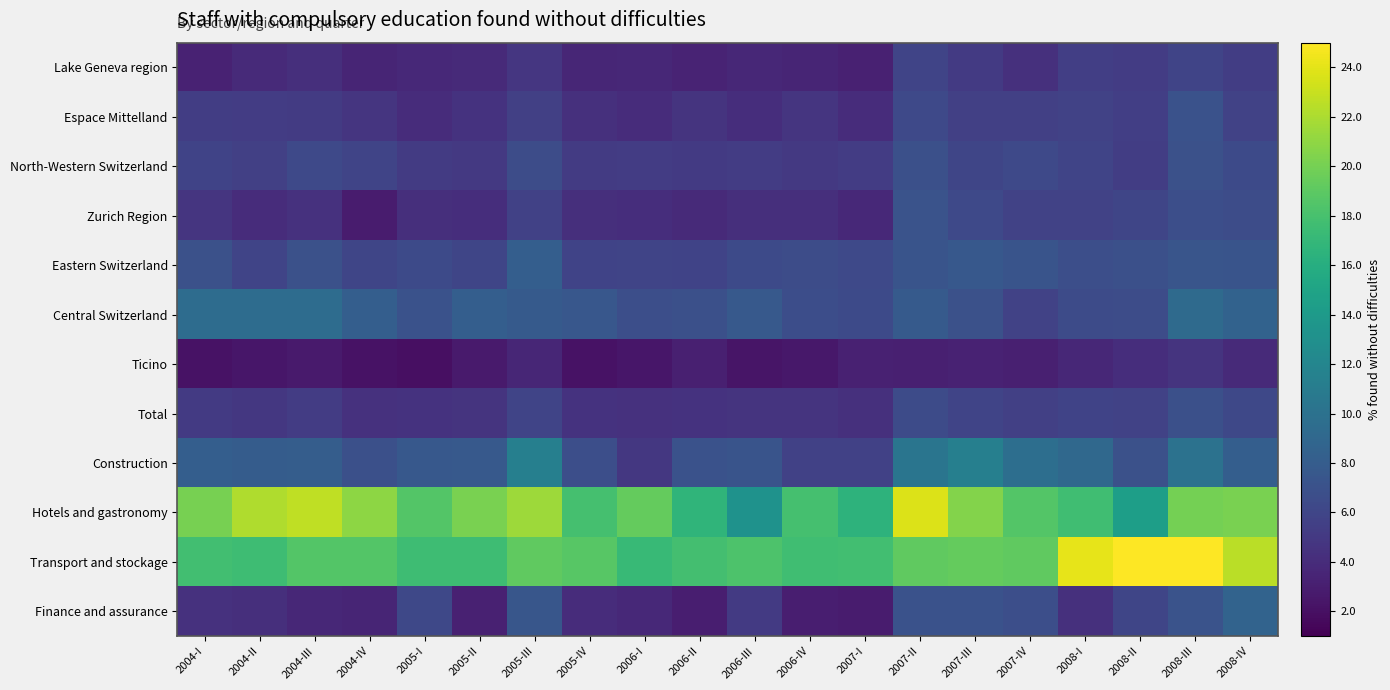

Reading left to right, transcribe all the data shown in this chart.

Lake Geneva region: 2004-I=3.3	2004-II=3.9	2004-III=4.3	2004-IV=3.5	2005-I=3.8	2005-II=3.8	2005-III=4.8	2005-IV=3.6	2006-I=3.6	2006-II=3.4	2006-III=3.7	2006-IV=3.4	2007-I=3.2	2007-II=5.9	2007-III=5.1	2007-IV=4.4	2008-I=5.4	2008-II=5.3	2008-III=5.9	2008-IV=5.4
Espace Mittelland: 2004-I=5.4	2004-II=5.3	2004-III=5.1	2004-IV=4.7	2005-I=4.1	2005-II=4.5	2005-III=5.5	2005-IV=4.3	2006-I=4.1	2006-II=4.6	2006-III=4.2	2006-IV=4.7	2007-I=4.0	2007-II=6.3	2007-III=5.5	2007-IV=5.5	2008-I=5.7	2008-II=5.4	2008-III=7.0	2008-IV=5.7
North-Western Switzerland: 2004-I=5.8	2004-II=5.6	2004-III=6.3	2004-IV=5.9	2005-I=5.2	2005-II=4.9	2005-III=6.6	2005-IV=5.1	2006-I=5.2	2006-II=5.1	2006-III=5.3	2006-IV=5.0	2007-I=5.2	2007-II=6.8	2007-III=6.0	2007-IV=6.3	2008-I=5.9	2008-II=5.4	2008-III=7.0	2008-IV=6.4
Zurich Region: 2004-I=4.7	2004-II=4.0	2004-III=4.5	2004-IV=2.8	2005-I=4.2	2005-II=4.1	2005-III=5.7	2005-IV=4.2	2006-I=4.1	2006-II=3.8	2006-III=4.2	2006-IV=4.2	2007-I=3.8	2007-II=7.1	2007-III=6.3	2007-IV=5.8	2008-I=5.7	2008-II=6.0	2008-III=6.8	2008-IV=6.6
Eastern Switzerland: 2004-I=7.0	2004-II=6.0	2004-III=7.0	2004-IV=6.0	2005-I=6.4	2005-II=6.0	2005-III=8.2	2005-IV=5.8	2006-I=5.9	2006-II=5.8	2006-III=6.4	2006-IV=6.5	2007-I=6.3	2007-II=7.2	2007-III=7.6	2007-IV=7.2	2008-I=6.7	2008-II=6.9	2008-III=7.3	2008-IV=7.2
Central Switzerland: 2004-I=9.5	2004-II=9.5	2004-III=9.5	2004-IV=8.2	2005-I=7.0	2005-II=8.2	2005-III=7.8	2005-IV=7.5	2006-I=6.8	2006-II=6.8	2006-III=7.7	2006-IV=6.7	2007-I=6.4	2007-II=7.8	2007-III=7.0	2007-IV=5.8	2008-I=6.5	2008-II=6.6	2008-III=9.3	2008-IV=8.5
Ticino: 2004-I=2.2	2004-II=2.5	2004-III=2.7	2004-IV=2.2	2005-I=2.0	2005-II=2.8	2005-III=3.6	2005-IV=2.2	2006-I=2.4	2006-II=3.1	2006-III=2.4	2006-IV=2.5	2007-I=3.2	2007-II=3.1	2007-III=3.3	2007-IV=3.1	2008-I=3.7	2008-II=4.1	2008-III=4.6	2008-IV=3.9
Total: 2004-I=5.1	2004-II=4.9	2004-III=5.3	2004-IV=4.4	2005-I=4.5	2005-II=4.7	2005-III=5.9	2005-IV=4.5	2006-I=4.4	2006-II=4.5	2006-III=4.6	2006-IV=4.6	2007-I=4.3	2007-II=6.5	2007-III=5.9	2007-IV=5.5	2008-I=5.8	2008-II=5.7	2008-III=6.8	2008-IV=6.2
Construction: 2004-I=8.2	2004-II=8.0	2004-III=8.1	2004-IV=6.9	2005-I=7.6	2005-II=7.7	2005-III=11.4	2005-IV=6.8	2006-I=4.9	2006-II=7.0	2006-III=7.3	2006-IV=5.6	2007-I=5.6	2007-II=10.3	2007-III=11.4	2007-IV=9.7	2008-I=9.1	2008-II=6.9	2008-III=10.1	2008-IV=8.1
Hotels and gastronomy: 2004-I=20.1	2004-II=22.2	2004-III=22.7	2004-IV=20.9	2005-I=18.5	2005-II=20.2	2005-III=21.5	2005-IV=18.0	2006-I=19.3	2006-II=16.7	2006-III=13.3	2006-IV=17.9	2007-I=16.5	2007-II=23.7	2007-III=20.6	2007-IV=18.6	2008-I=17.6	2008-II=14.4	2008-III=20.0	2008-IV=20.2
Transport and stockage: 2004-I=17.8	2004-II=17.6	2004-III=18.6	2004-IV=18.6	2005-I=17.5	2005-II=17.5	2005-III=19.2	2005-IV=18.8	2006-I=17.2	2006-II=17.8	2006-III=18.3	2006-IV=17.6	2007-I=17.7	2007-II=19.2	2007-III=19.3	2007-IV=19.1	2008-I=24.1	2008-II=25.6	2008-III=25.6	2008-IV=22.5
Finance and assurance: 2004-I=4.4	2004-II=4.2	2004-III=3.7	2004-IV=3.5	2005-I=6.2	2005-II=3.2	2005-III=7.5	2005-IV=4.0	2006-I=3.8	2006-II=3.1	2006-III=5.1	2006-IV=3.1	2007-I=2.8	2007-II=7.1	2007-III=7.1	2007-IV=6.8	2008-I=4.3	2008-II=6.1	2008-III=7.2	2008-IV=8.6